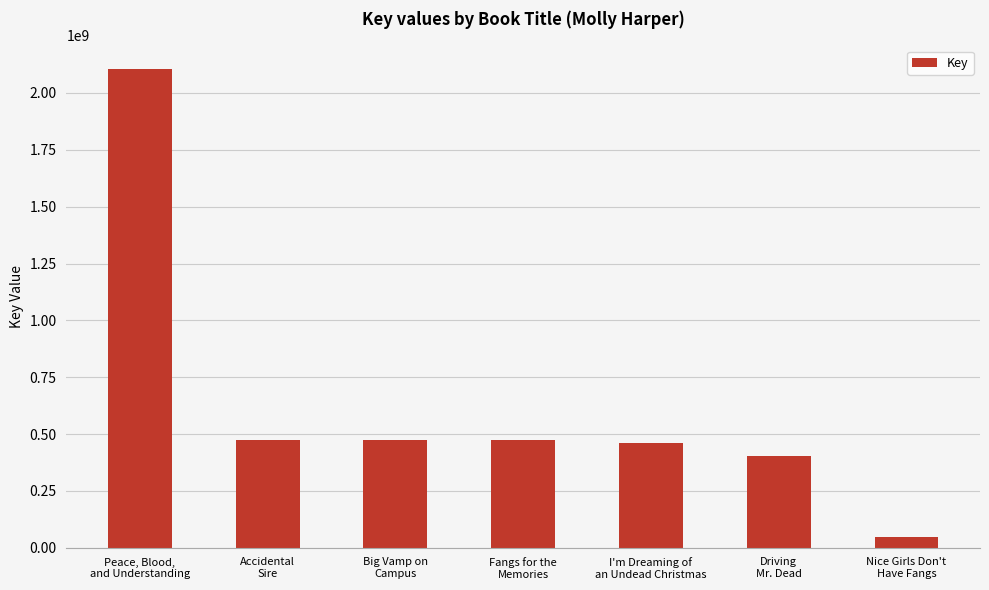

Which category has the lowest value across all series?

Nice Girls Don't
Have Fangs